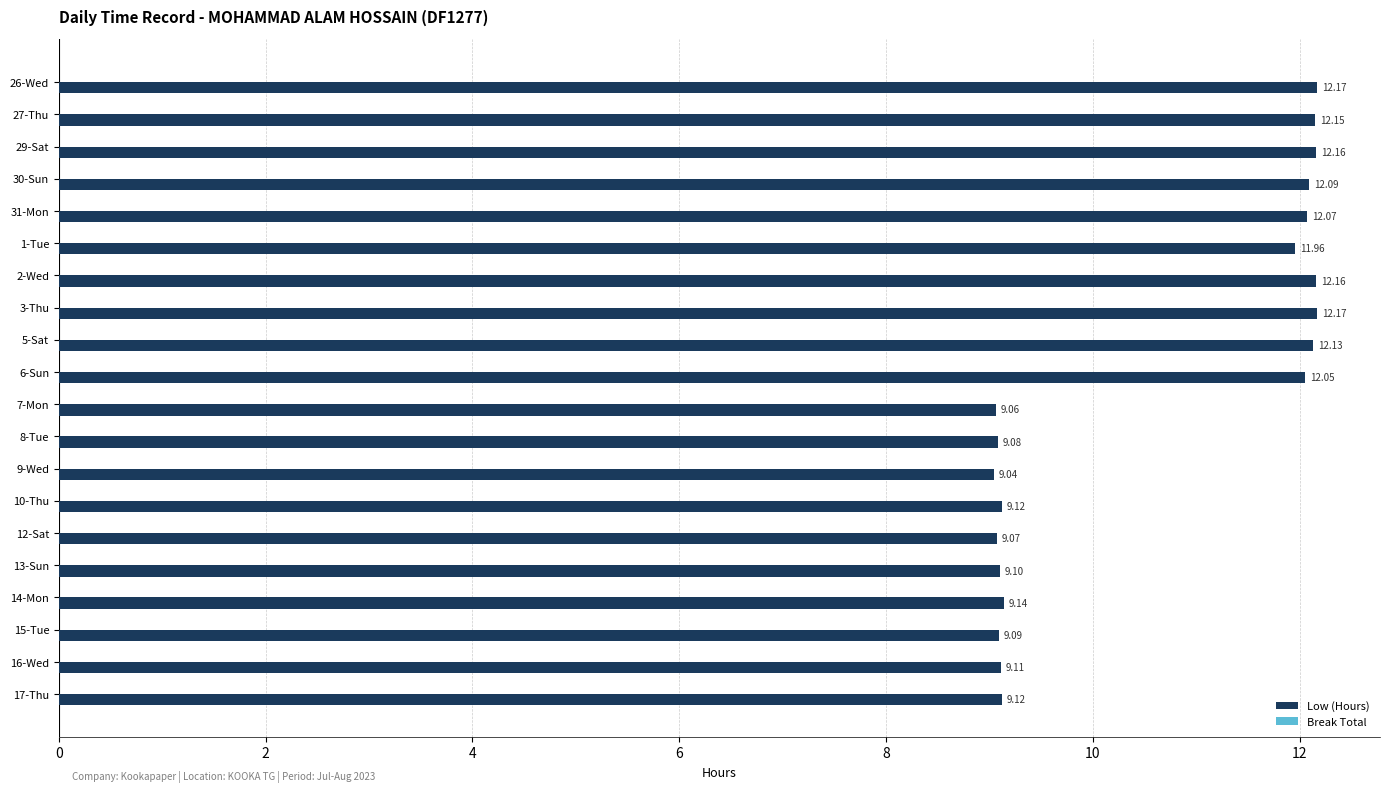

What is the difference between the second highest and second lowest values?

3.1